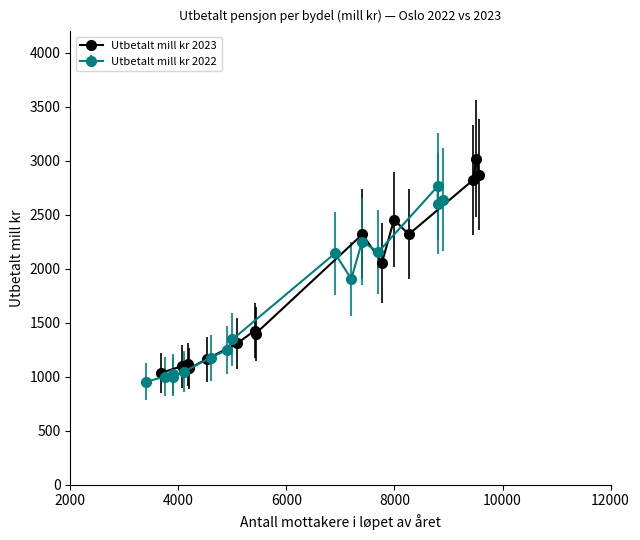

What is the maximum value for Utbetalt mill kr 2023?

3022.0